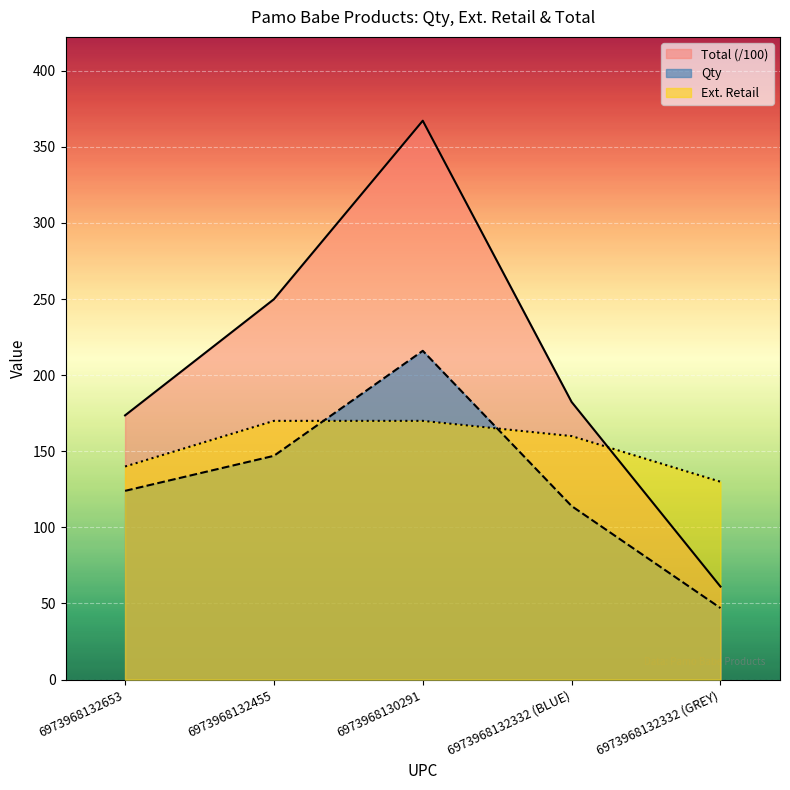

At which category does the chart reach its minimum across all series?

6973968132332 (GREY)